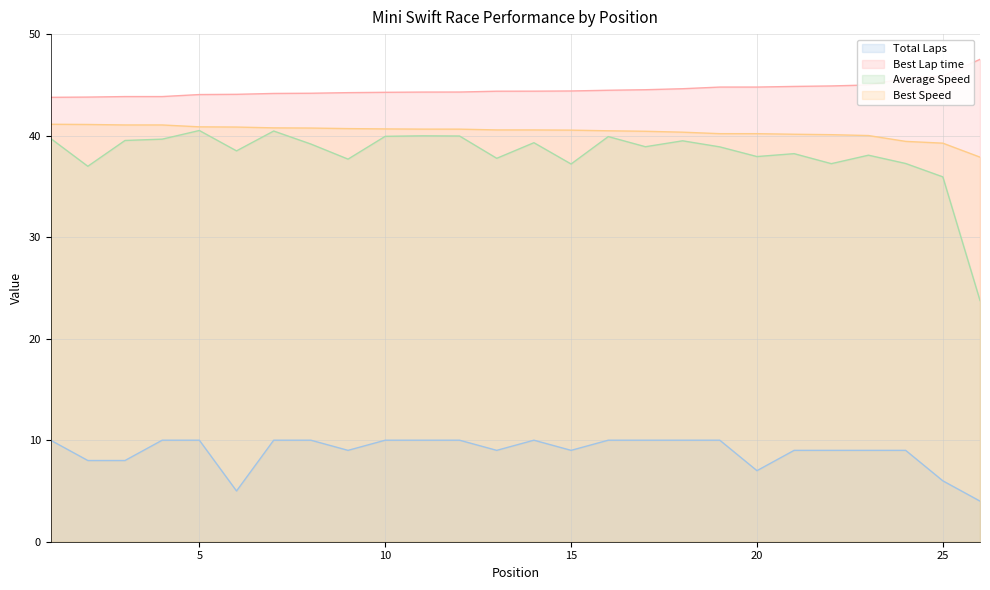

What is the difference between the maximum and minimum values in the Average Speed series?

16.7